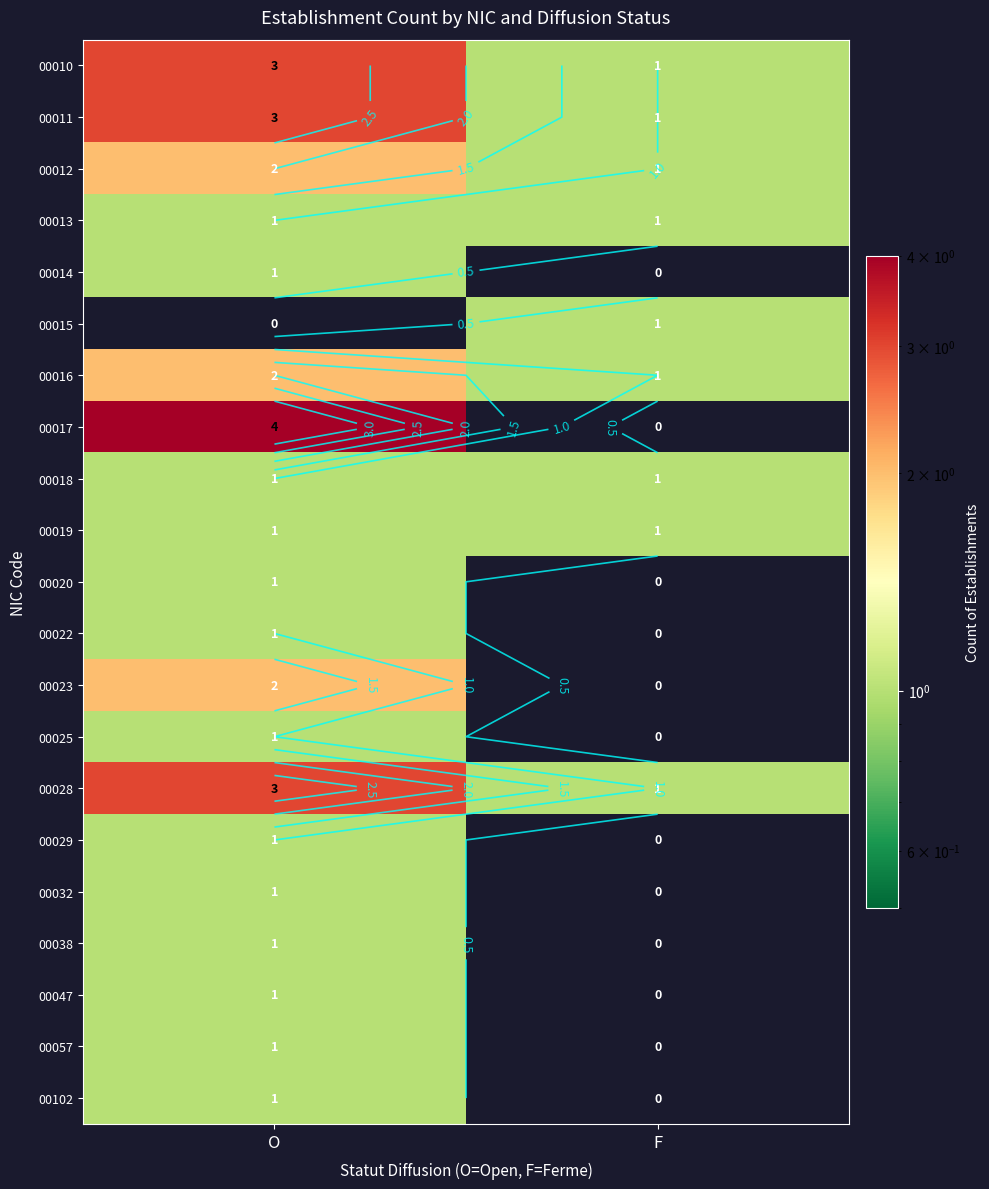

Count the 00025 values in the range 0 to 1.

2